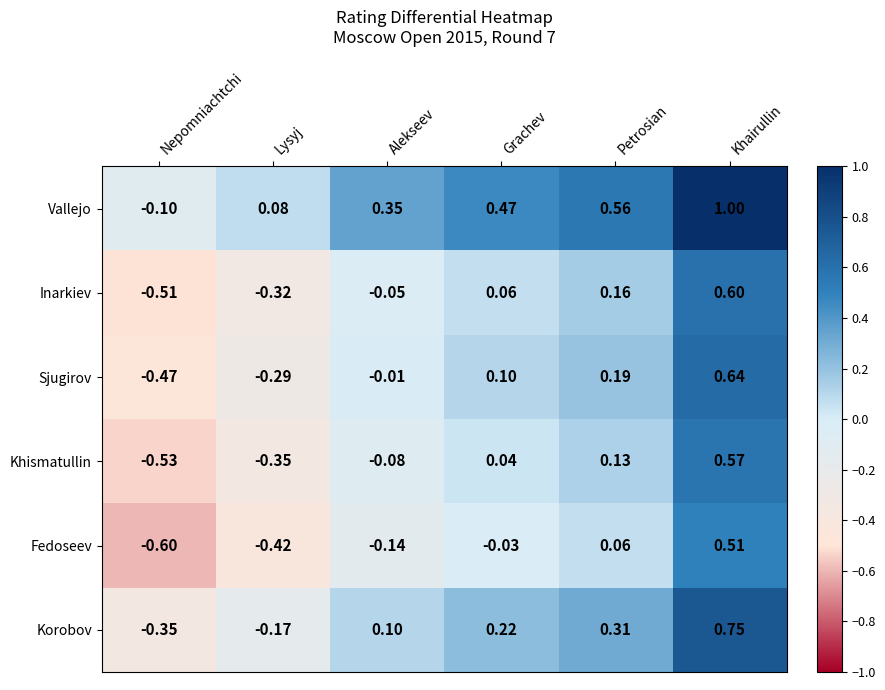

Which label corresponds to the largest value in the chart?

Khairullin